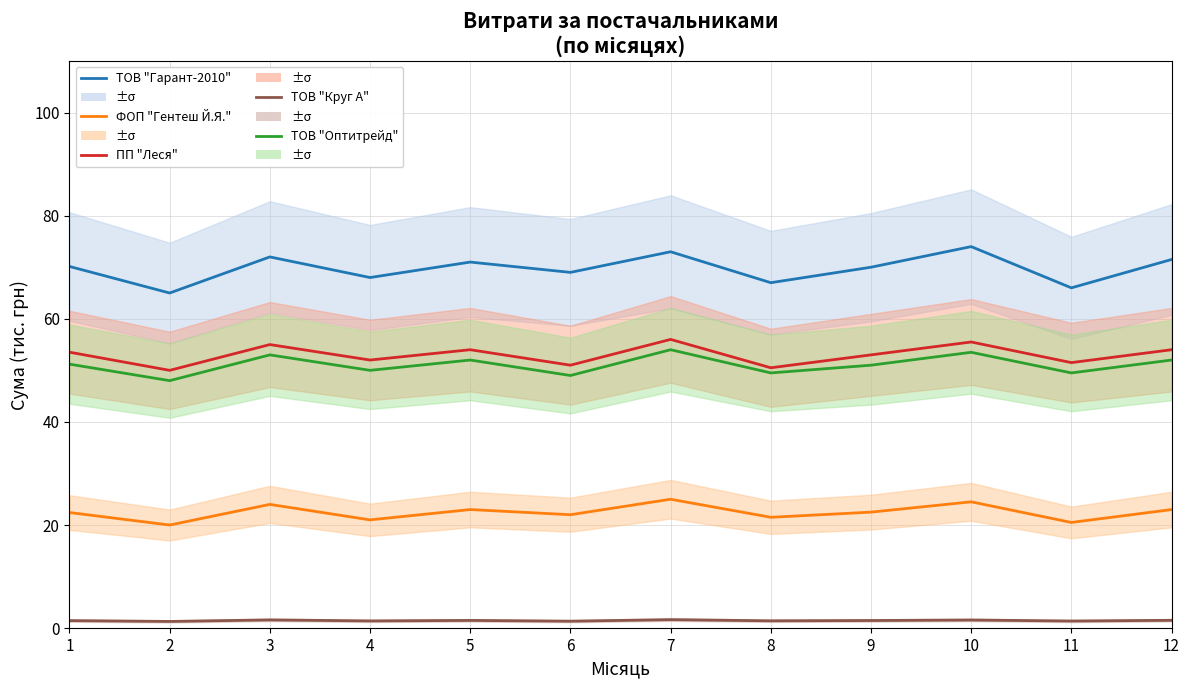

Rank the series by their maximum value, from highest to lowest.

ТОВ "Гарант-2010", ПП "Леся", ТОВ "Оптитрейд", ФОП "Гентеш Й.Я.", ТОВ "Круг А"